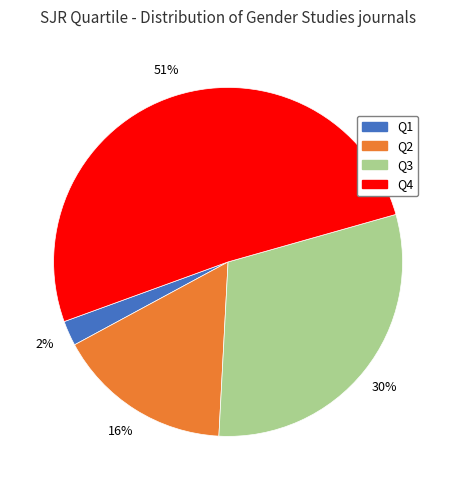

How many slices are in this pie chart?

4